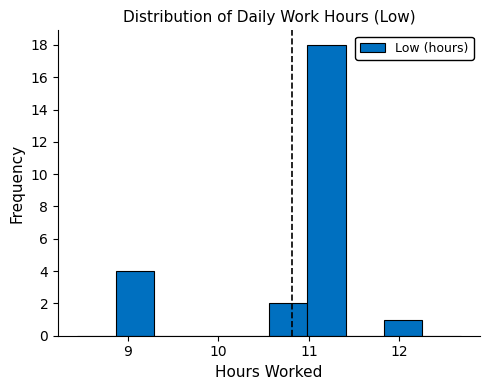

Which range on the x-axis has the tallest bar?

11.0 to 11.4